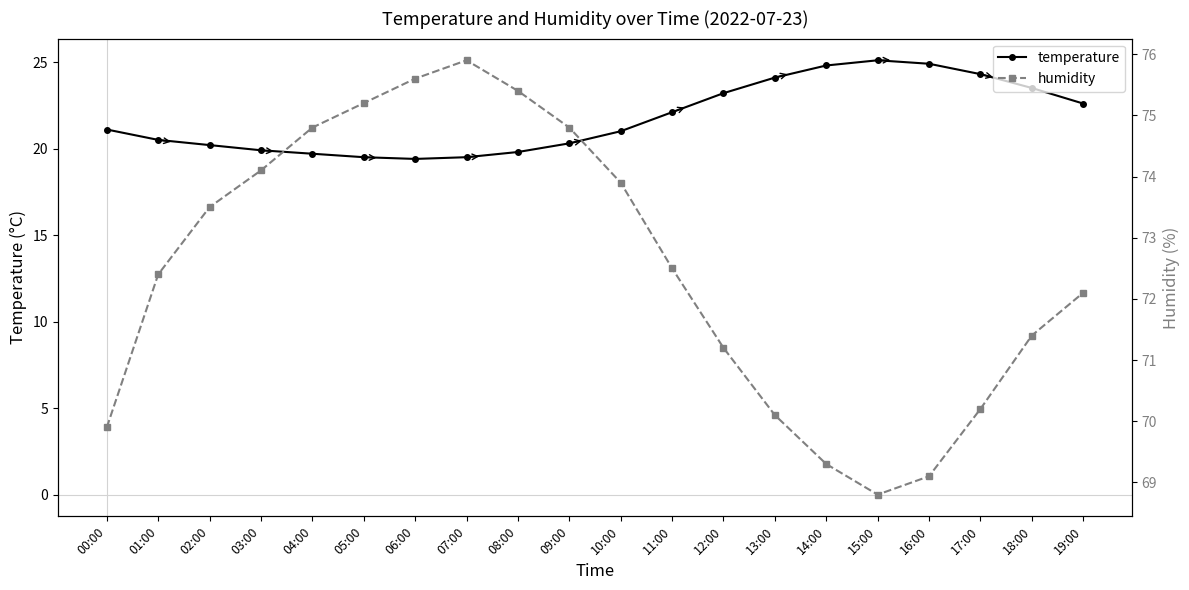

Which has a higher value, 16:00 or 00:00?

16:00